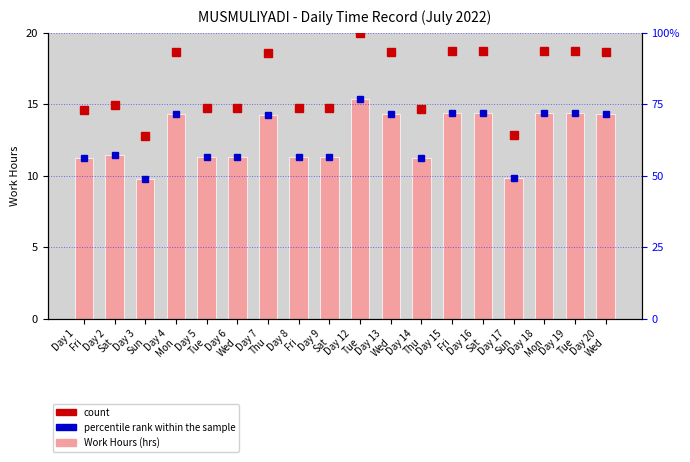

What are all the series names shown in the legend?

Work Hours, count, percentile rank within the sample